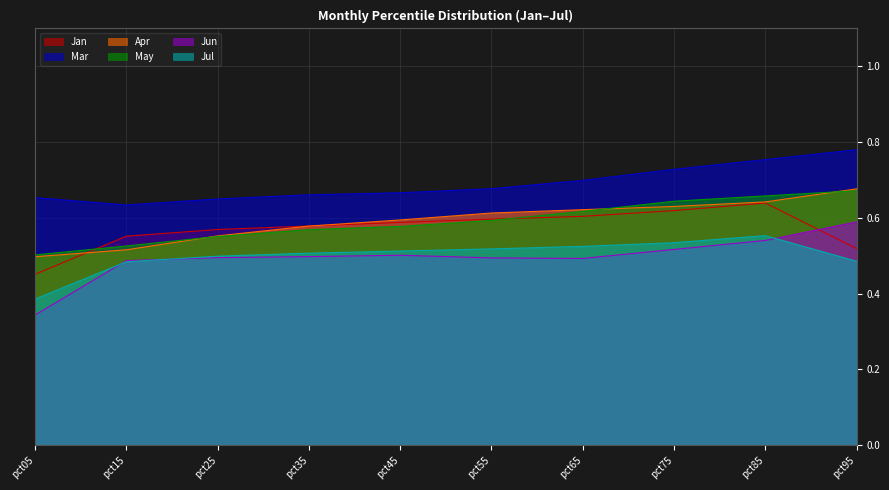

True or false: Mar and May cross at least once.

False